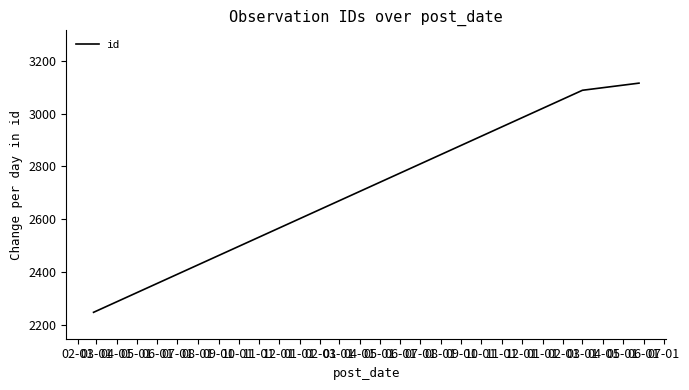

What is the maximum value shown in the chart?

3115